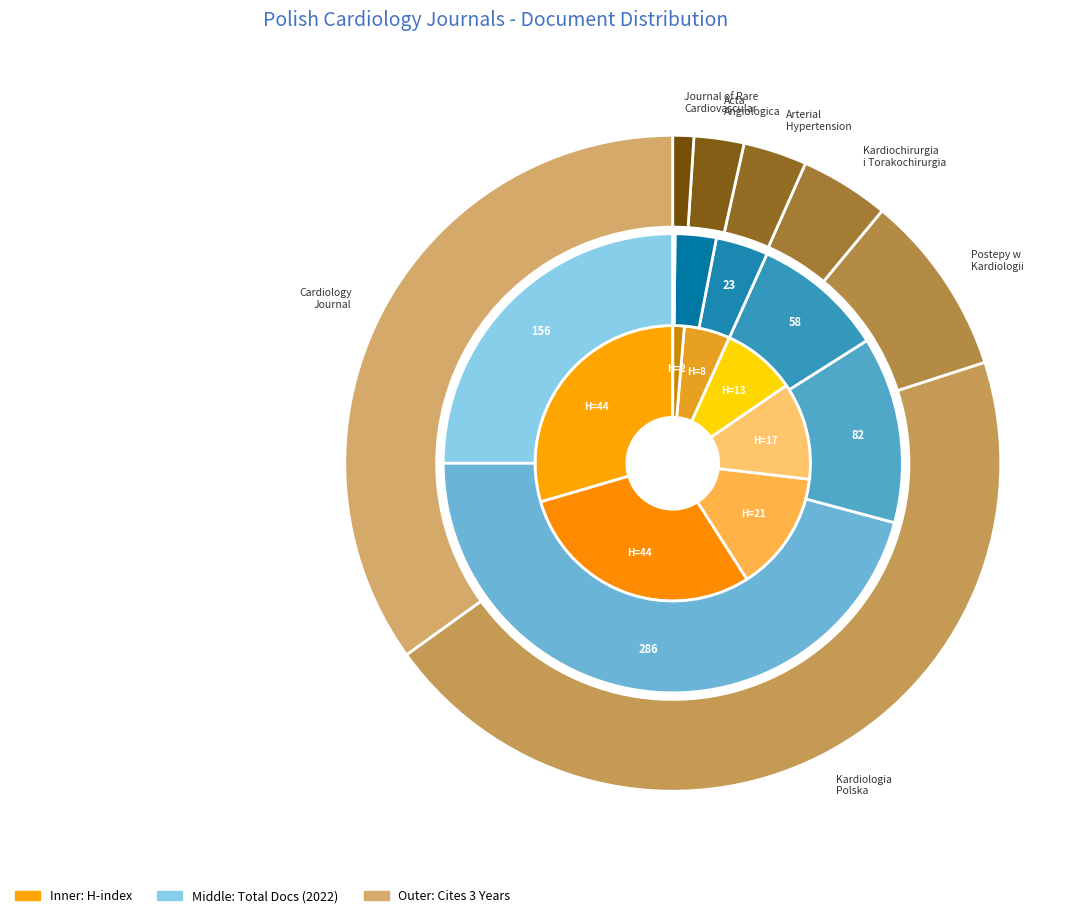

Is there a majority slice in this chart?

No